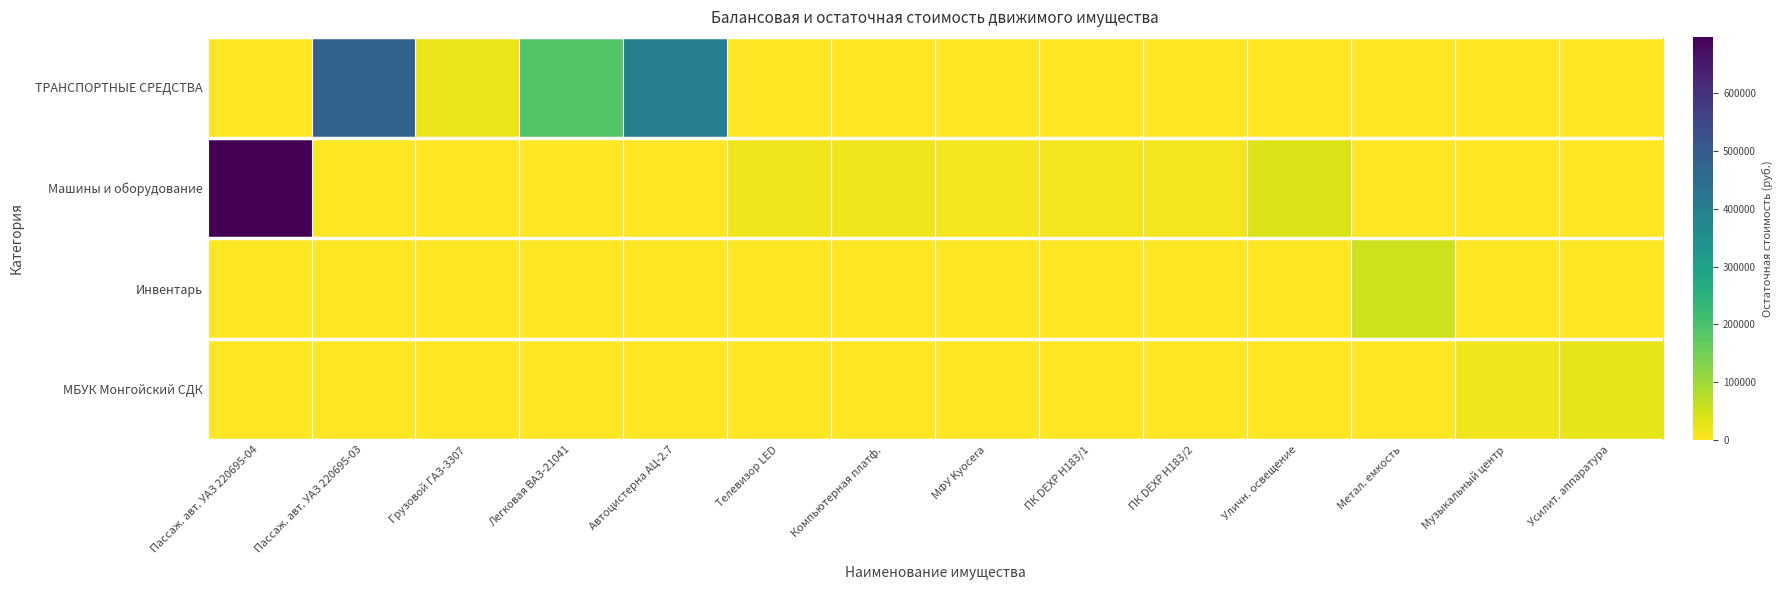

Reading right to left, what are all the values shown in this chart?

ТРАНСПОРТНЫЕ СРЕДСТВА: Усилит. аппаратура=0.0	Музыкальный центр=0.0	Метал. емкость=0.0	Уличн. освещение=0.0	ПК DEXP H183/2=0.0	ПК DEXP H183/1=0.0	МФУ Kyocera=0.0	Компьютерная платф.=0.0	Телевизор LED=0.0	Автоцистерна АЦ-2.7=400000.0	Легковая ВАЗ-21041=186000.0	Грузовой ГАЗ-3307=20217.6	Пассаж. авт. УАЗ 220695-03=479500.0	Пассаж. авт. УАЗ 220695-04=0.0
Машины и оборудование: Усилит. аппаратура=0.0	Музыкальный центр=0.0	Метал. емкость=0.0	Уличн. освещение=38955.4	ПК DEXP H183/2=11768.9	ПК DEXP H183/1=11768.9	МФУ Kyocera=9868.9	Компьютерная платф.=16284.1	Телевизор LED=16268.6	Автоцистерна АЦ-2.7=0.0	Легковая ВАЗ-21041=0.0	Грузовой ГАЗ-3307=0.0	Пассаж. авт. УАЗ 220695-03=0.0	Пассаж. авт. УАЗ 220695-04=697590.0
Инвентарь: Усилит. аппаратура=0.0	Музыкальный центр=0.0	Метал. емкость=50808.6	Уличн. освещение=0.0	ПК DEXP H183/2=0.0	ПК DEXP H183/1=0.0	МФУ Kyocera=0.0	Компьютерная платф.=0.0	Телевизор LED=0.0	Автоцистерна АЦ-2.7=0.0	Легковая ВАЗ-21041=0.0	Грузовой ГАЗ-3307=0.0	Пассаж. авт. УАЗ 220695-03=0.0	Пассаж. авт. УАЗ 220695-04=0.0
МБУК Монгойский СДК: Усилит. аппаратура=25750.0	Музыкальный центр=14972.0	Метал. емкость=0.0	Уличн. освещение=0.0	ПК DEXP H183/2=0.0	ПК DEXP H183/1=0.0	МФУ Kyocera=0.0	Компьютерная платф.=0.0	Телевизор LED=0.0	Автоцистерна АЦ-2.7=0.0	Легковая ВАЗ-21041=0.0	Грузовой ГАЗ-3307=0.0	Пассаж. авт. УАЗ 220695-03=0.0	Пассаж. авт. УАЗ 220695-04=0.0